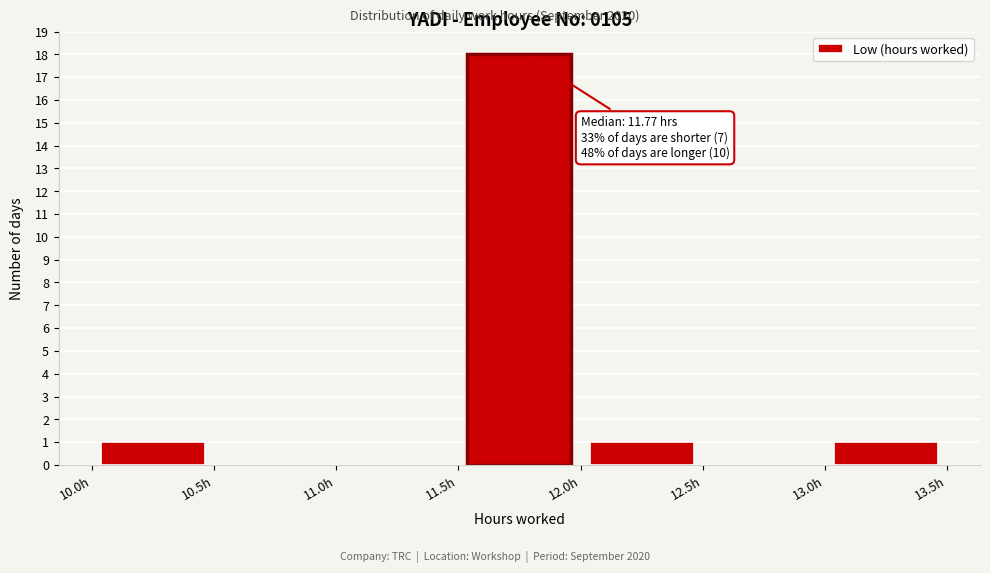

Which range on the x-axis has the tallest bar?

11.5 to 12.0